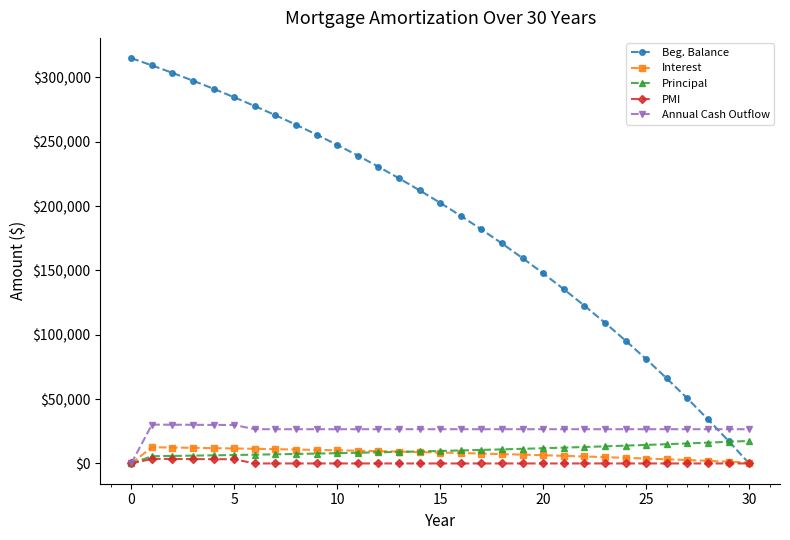

What is the difference between the maximum and minimum values in the Annual Cash Outflow series?

30174.4